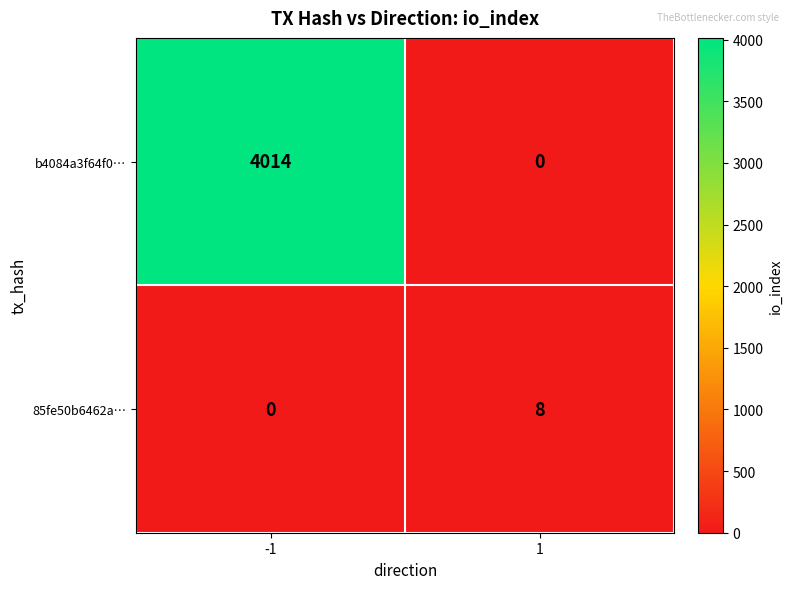

Reading right to left, extract all data points from this chart.

b4084a3f64f0…: 1=0	-1=4014
85fe50b6462a…: 1=8	-1=0